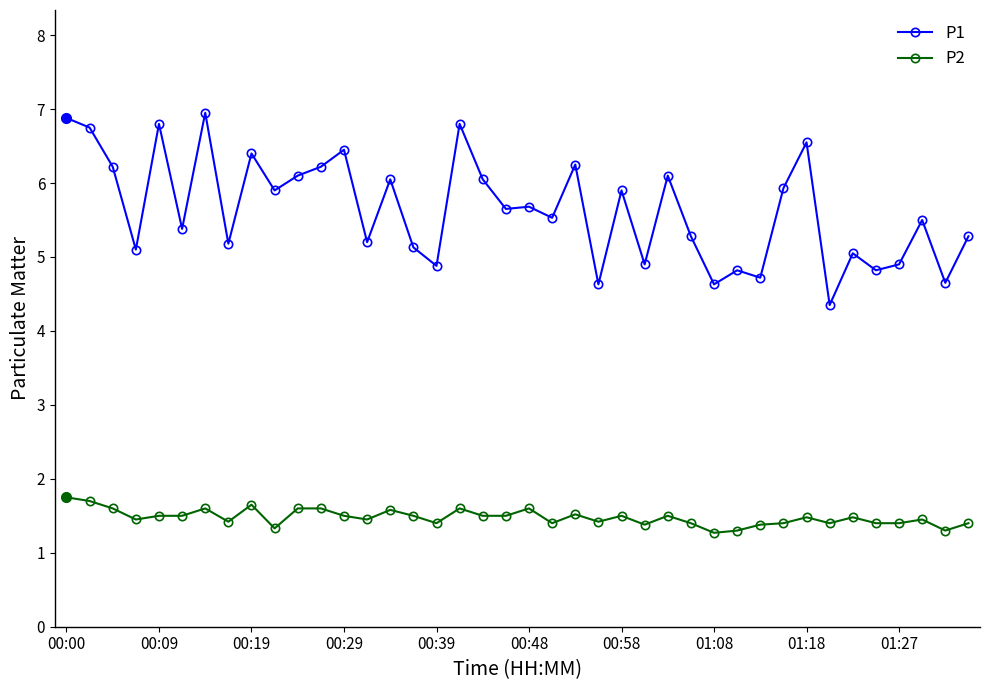

What is the highest value of the P1 series?

7.0